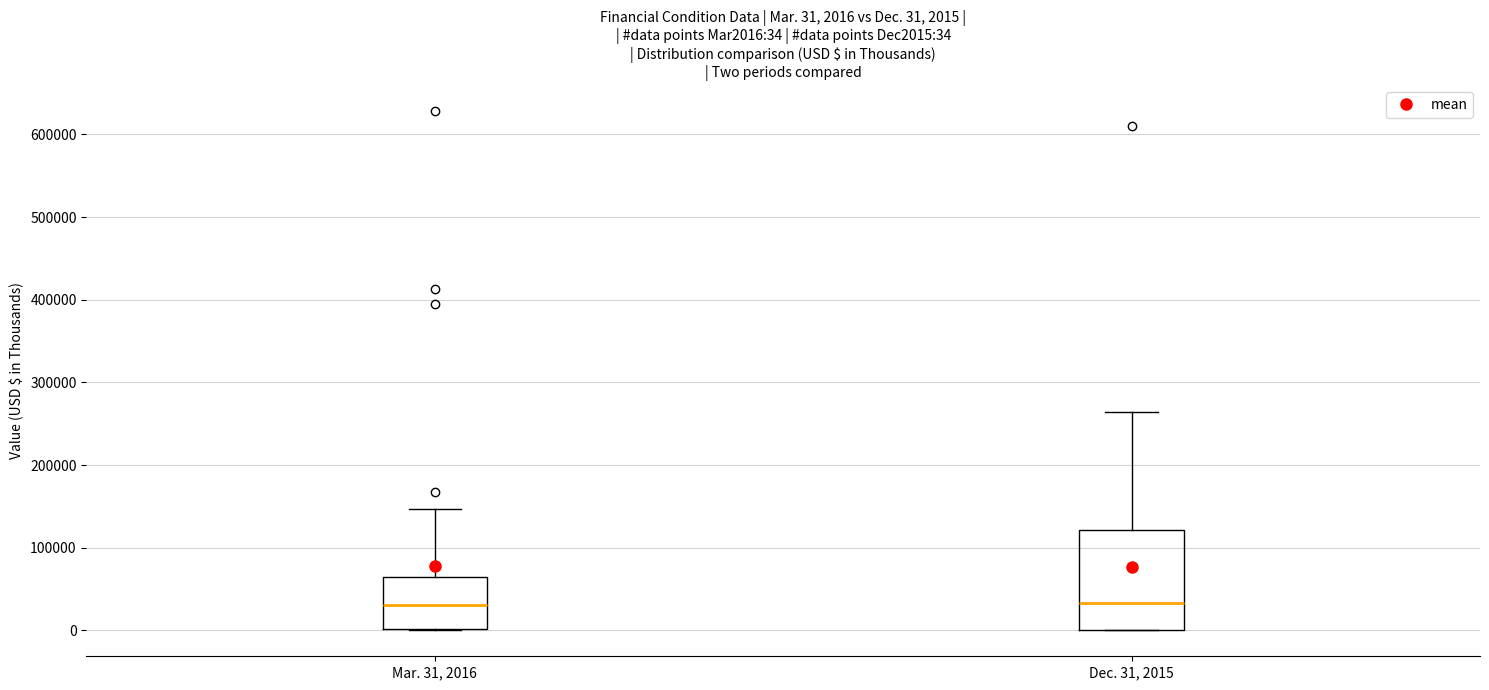

Which box is the tallest, from its lower edge to its upper edge?

Dec. 31, 2015